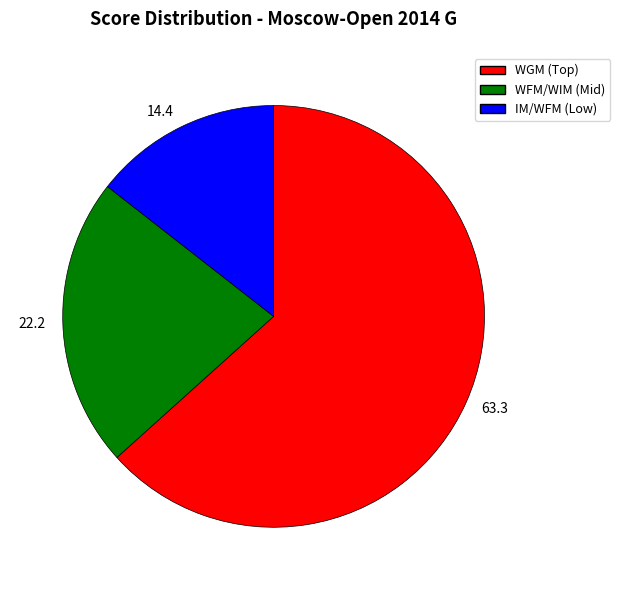

What is the ratio of the value at 14.4 to the value at 22.2?

0.6